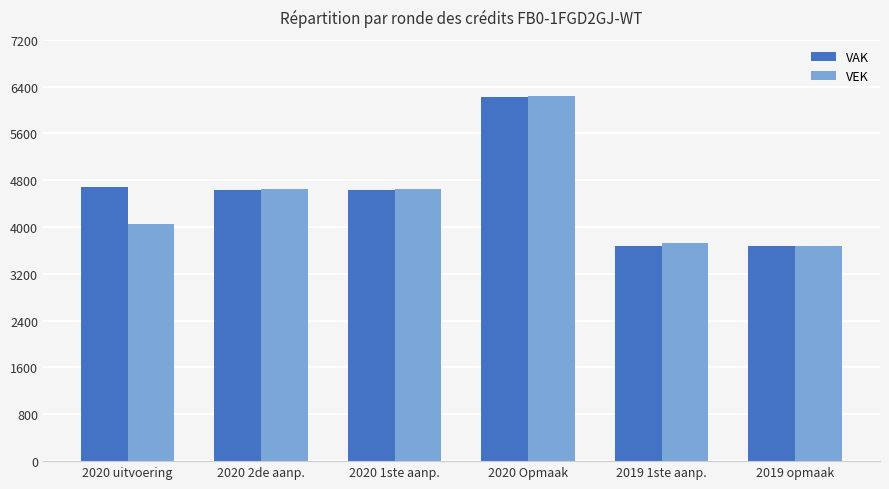

Which series changed the most between 2020 1ste aanp. and 2019 1ste aanp.?

VAK